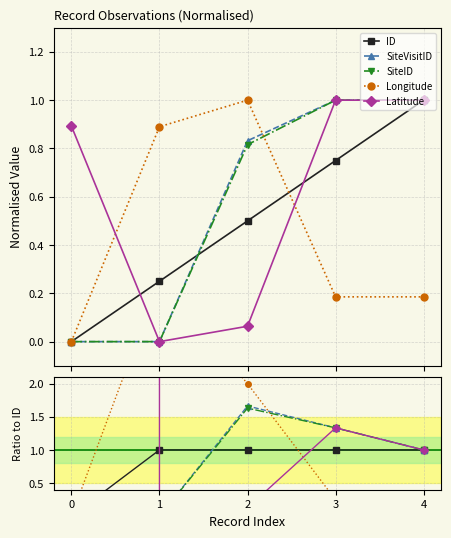

At 2, list the series in order from smallest to largest.

Latitude, ID, SiteID, SiteVisitID, Longitude